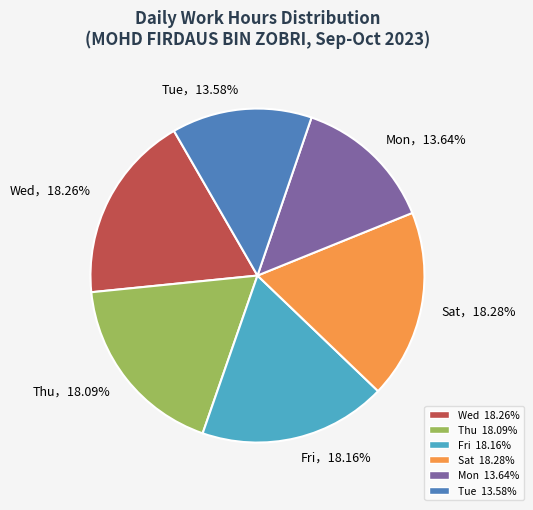

Is there a majority slice in this chart?

No